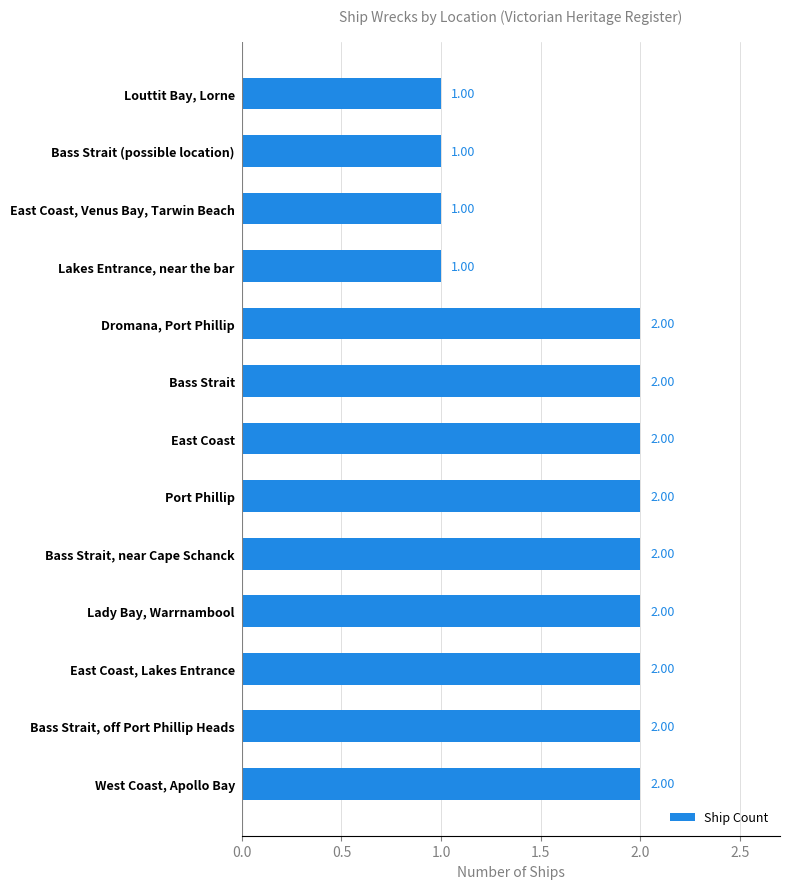

Does the chart contain any negative values?

No